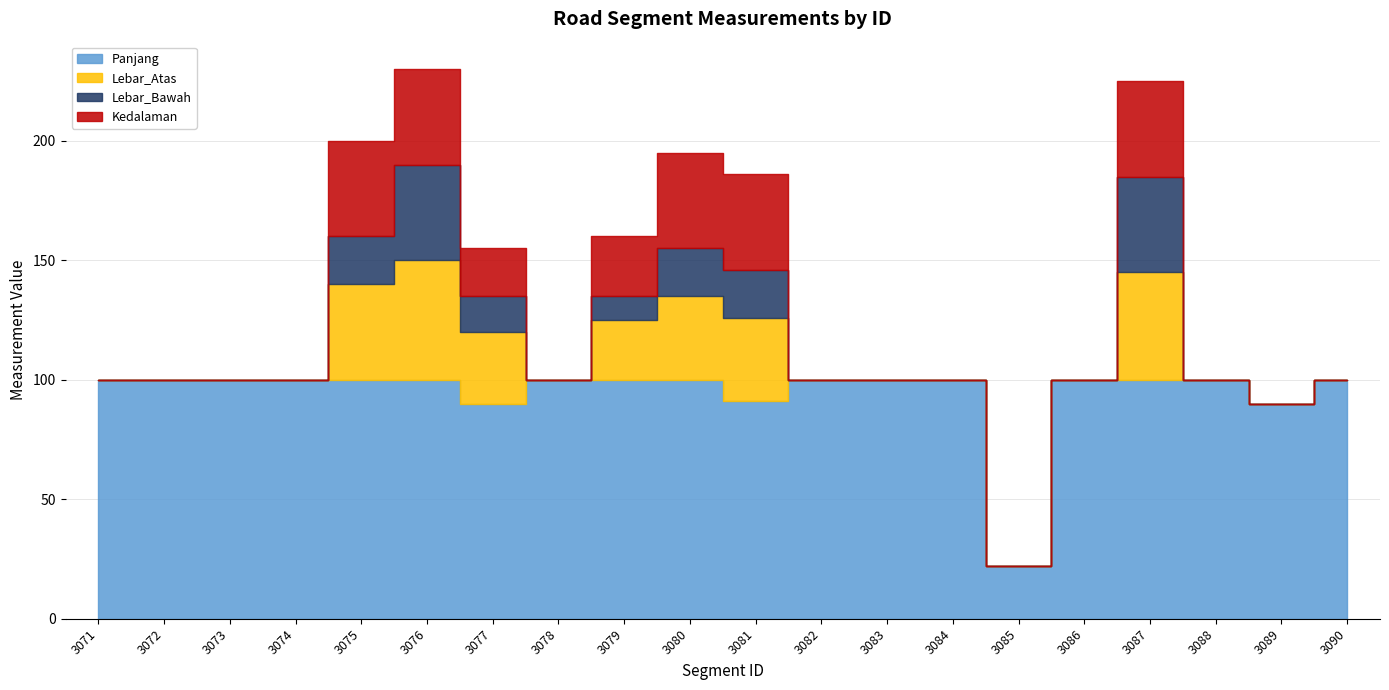

Between 3085 and 3073, which is larger?

3073